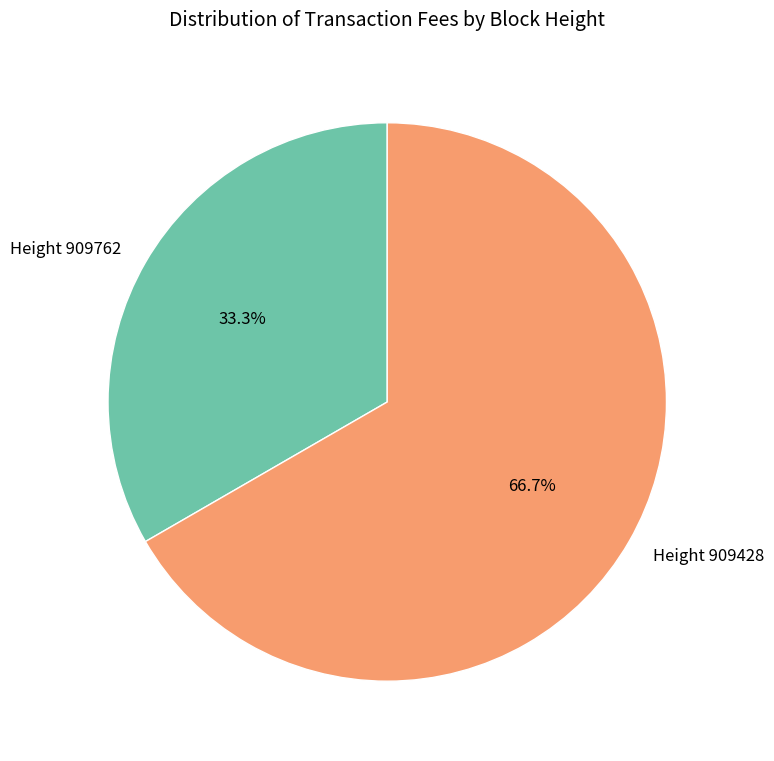

What is the majority slice?

Height 909428